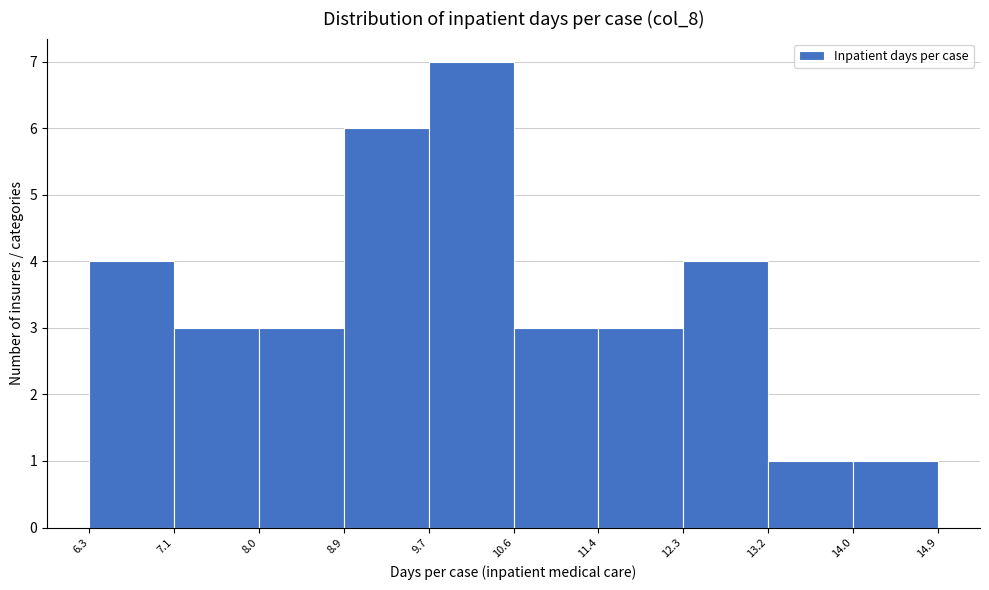

What is the height of the bar covering 11.4 to 12.3 on the x-axis? The values are not printed on the chart, so give them approximately, as read against the axis.

3